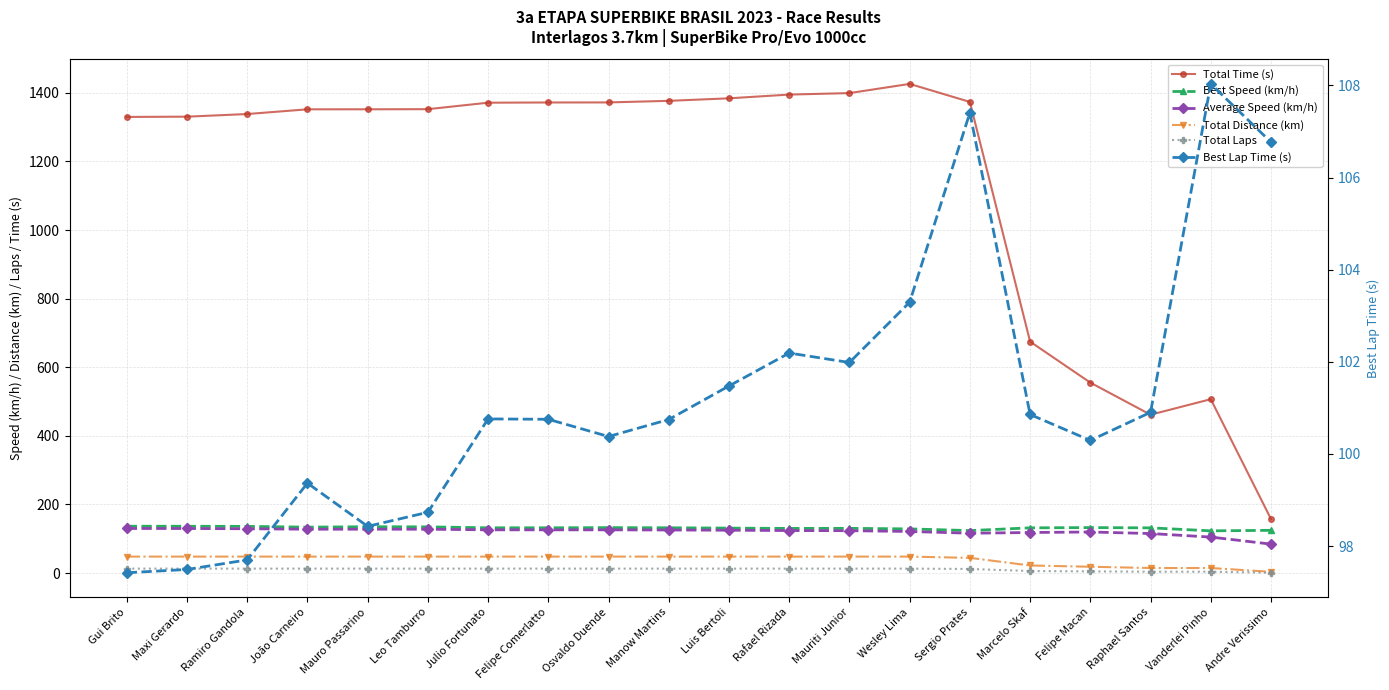

Is this an area chart (filled region under the line)?

No